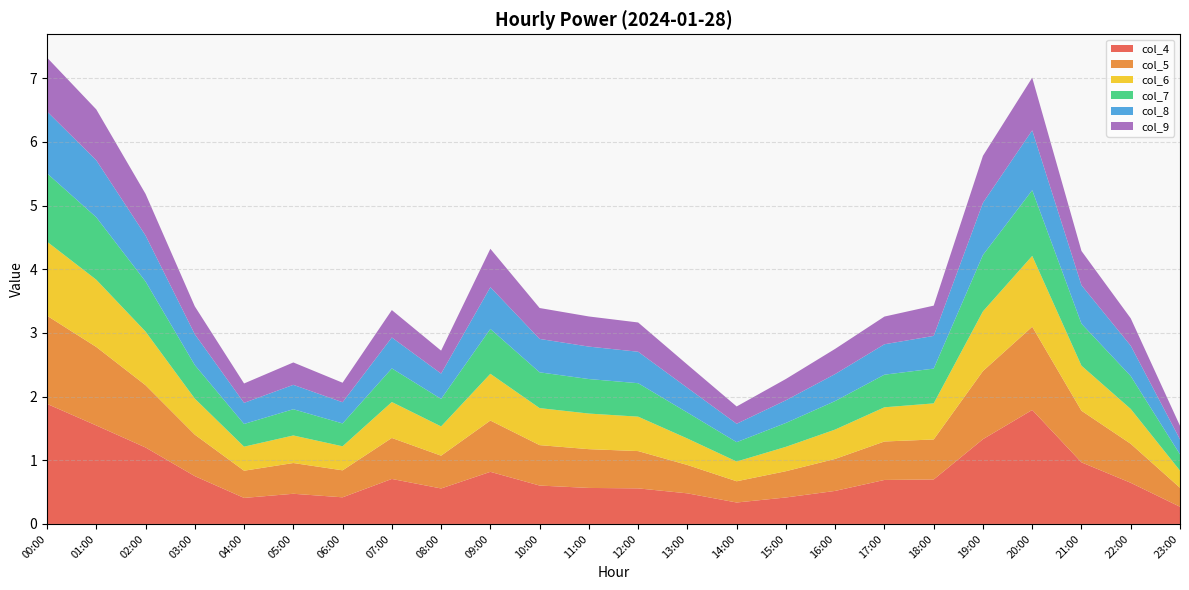

Reading left to right, what are all the values shown in this chart?

col_4: 1.9	1.5	1.2	0.8	0.4	0.5	0.4	0.7	0.6	0.8	0.6	0.6	0.6	0.5	0.3	0.4	0.5	0.7	0.7	1.3	1.8	1.0	0.6	0.3
col_5: 1.4	1.2	1.0	0.7	0.4	0.5	0.4	0.6	0.5	0.8	0.6	0.6	0.6	0.4	0.3	0.4	0.5	0.6	0.6	1.1	1.3	0.8	0.6	0.3
col_6: 1.2	1.1	0.8	0.6	0.4	0.4	0.4	0.6	0.5	0.7	0.6	0.6	0.5	0.4	0.3	0.4	0.5	0.5	0.6	0.9	1.1	0.7	0.5	0.3
col_7: 1.1	1.0	0.8	0.5	0.4	0.4	0.4	0.5	0.4	0.7	0.6	0.5	0.5	0.4	0.3	0.4	0.4	0.5	0.5	0.9	1.0	0.7	0.5	0.3
col_8: 1.0	0.9	0.7	0.5	0.3	0.4	0.3	0.5	0.4	0.7	0.5	0.5	0.5	0.4	0.3	0.4	0.4	0.5	0.5	0.8	0.9	0.6	0.5	0.2
col_9: 0.8	0.8	0.7	0.4	0.3	0.4	0.3	0.4	0.4	0.6	0.5	0.5	0.5	0.4	0.3	0.3	0.4	0.4	0.5	0.7	0.8	0.5	0.4	0.2